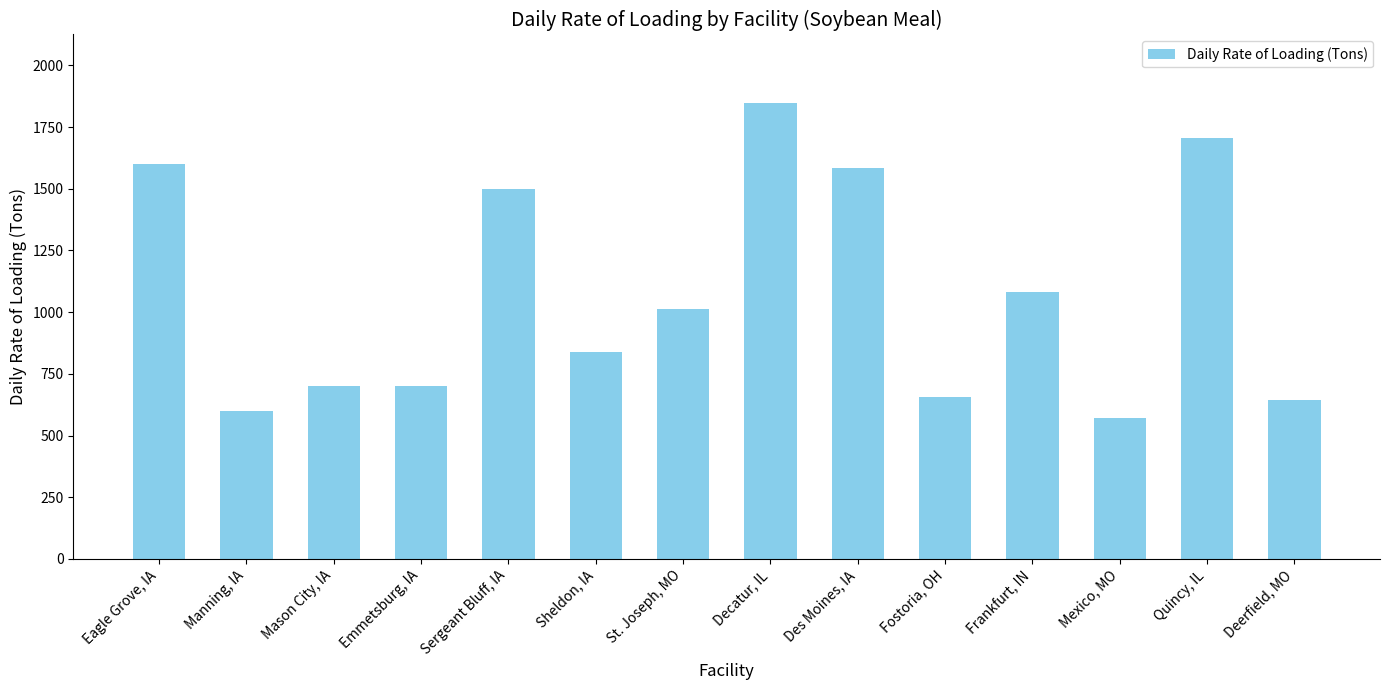

How many data points are less than 1012?

7